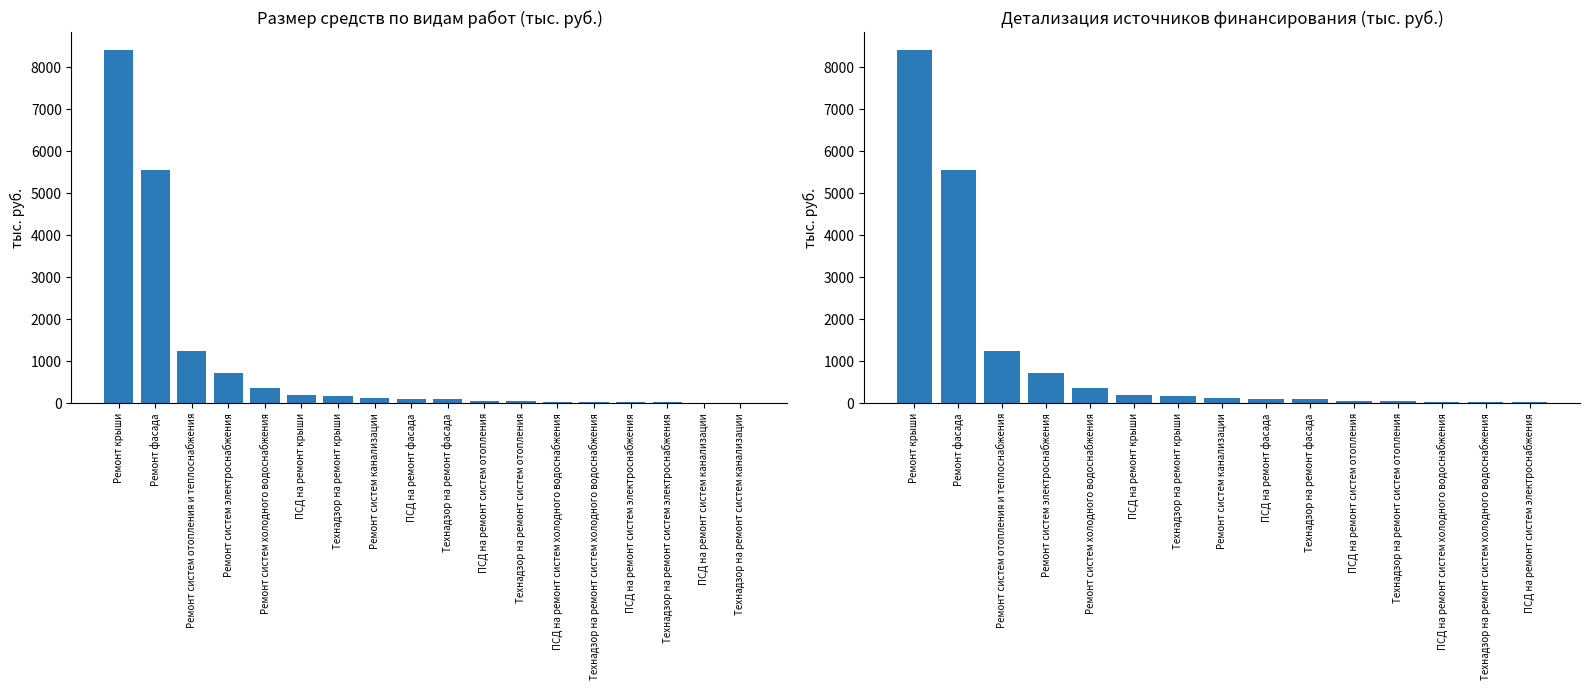

Are the bars horizontal?

No